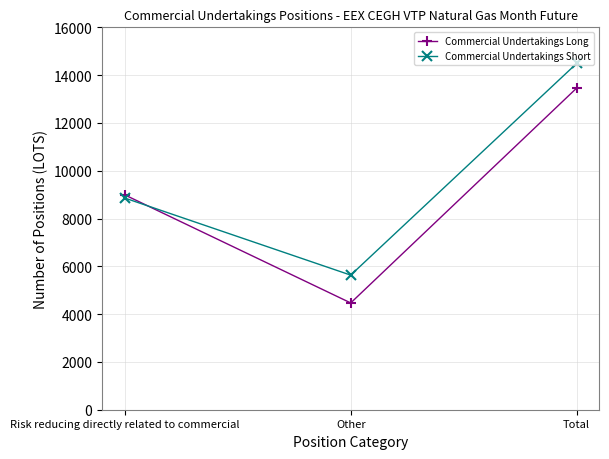

True or false: Commercial Undertakings Short has a value of 6422 at Total.

False